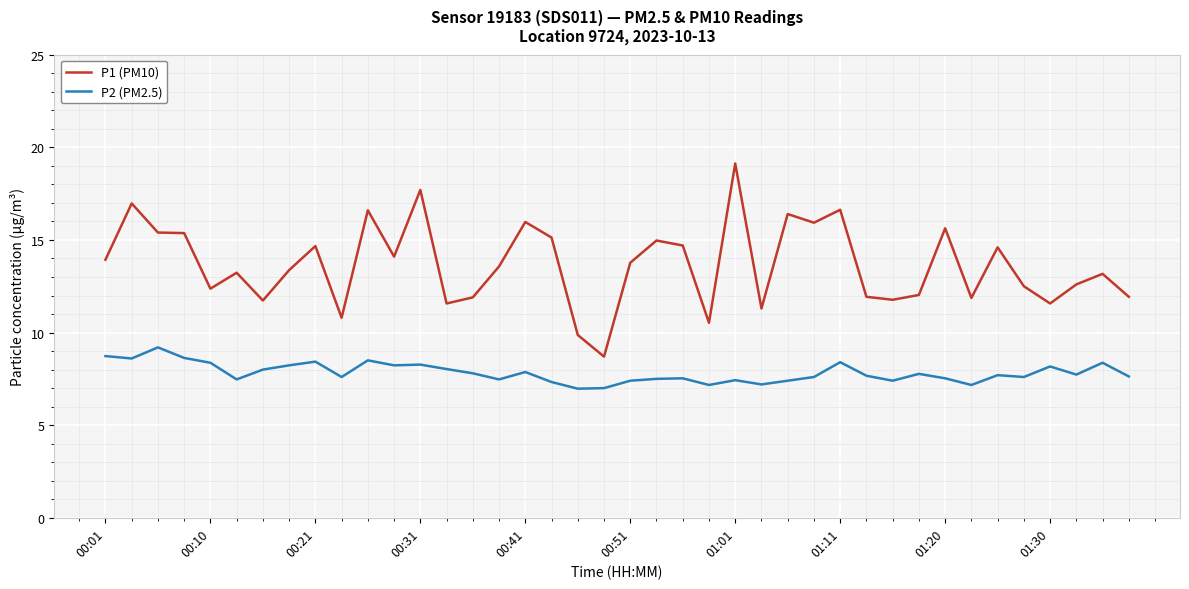

Rank the series by their maximum value, from highest to lowest.

P1 (PM10), P2 (PM2.5)